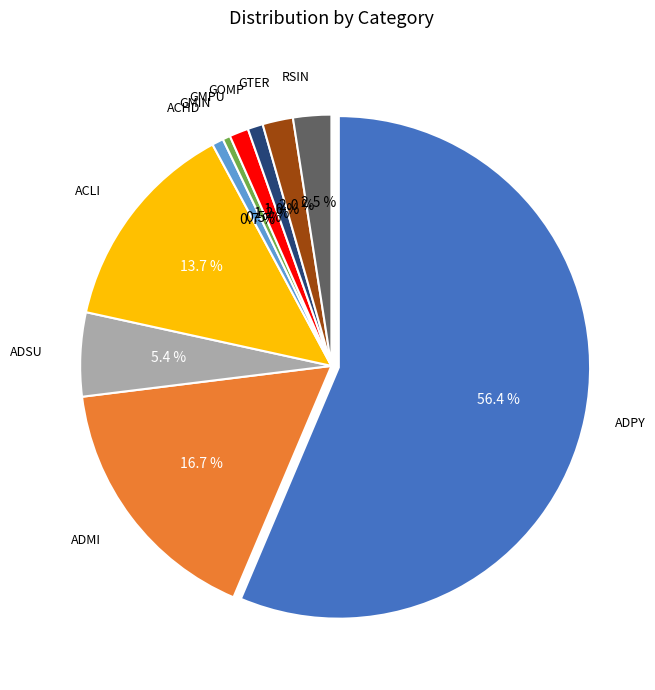

To the nearest percent, what is the average slice percentage?

10%